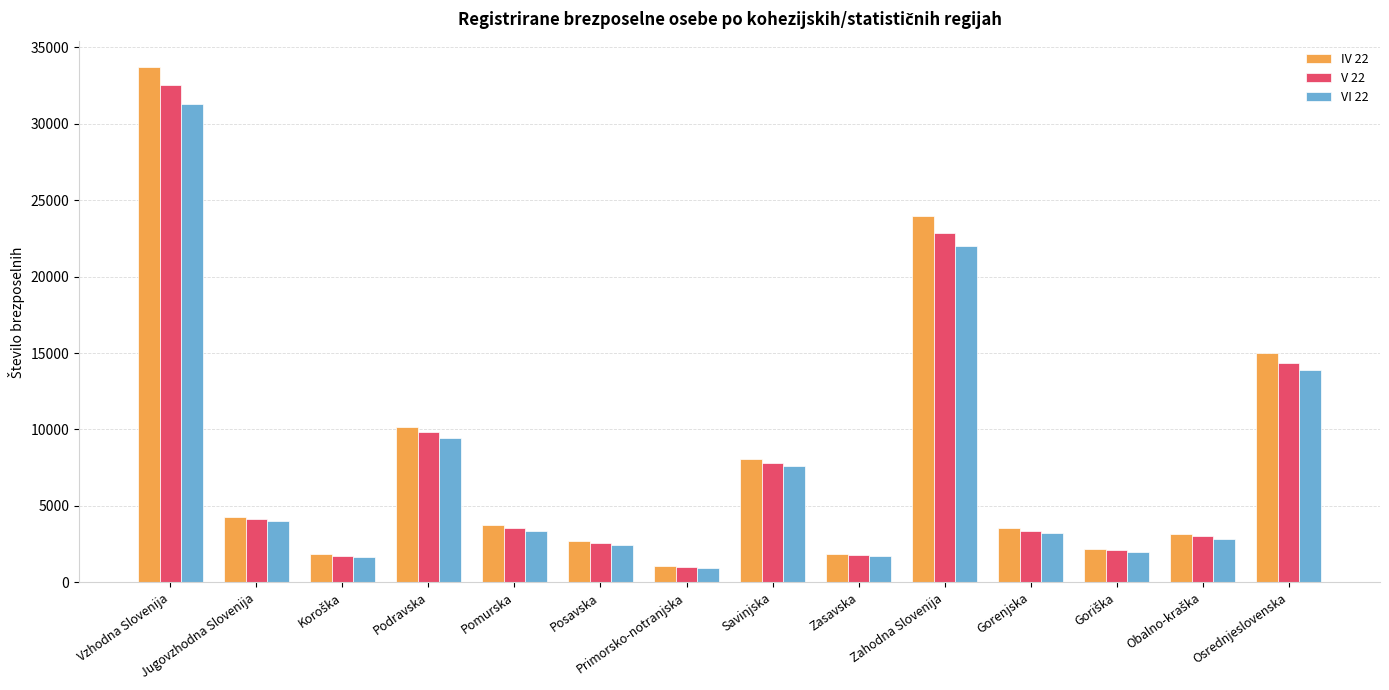

What is the label of the 5th bar from the right?

Zahodna Slovenija